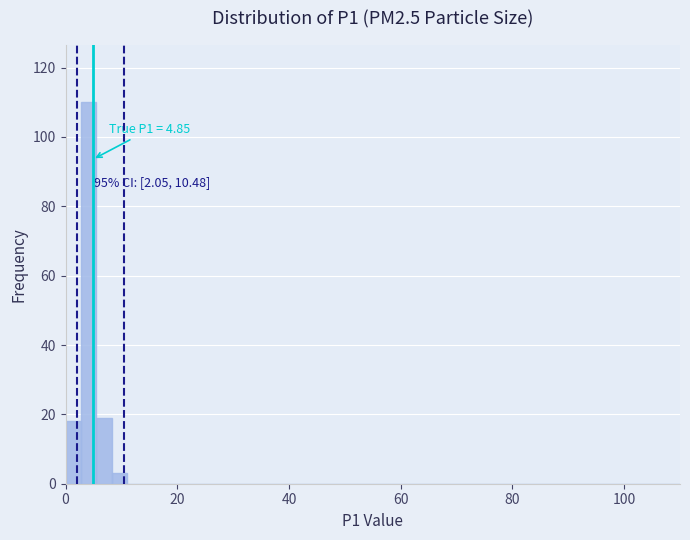

Around what value on the x-axis is the tallest bar? Give the approximate position of its centre, as read against the axis.

4